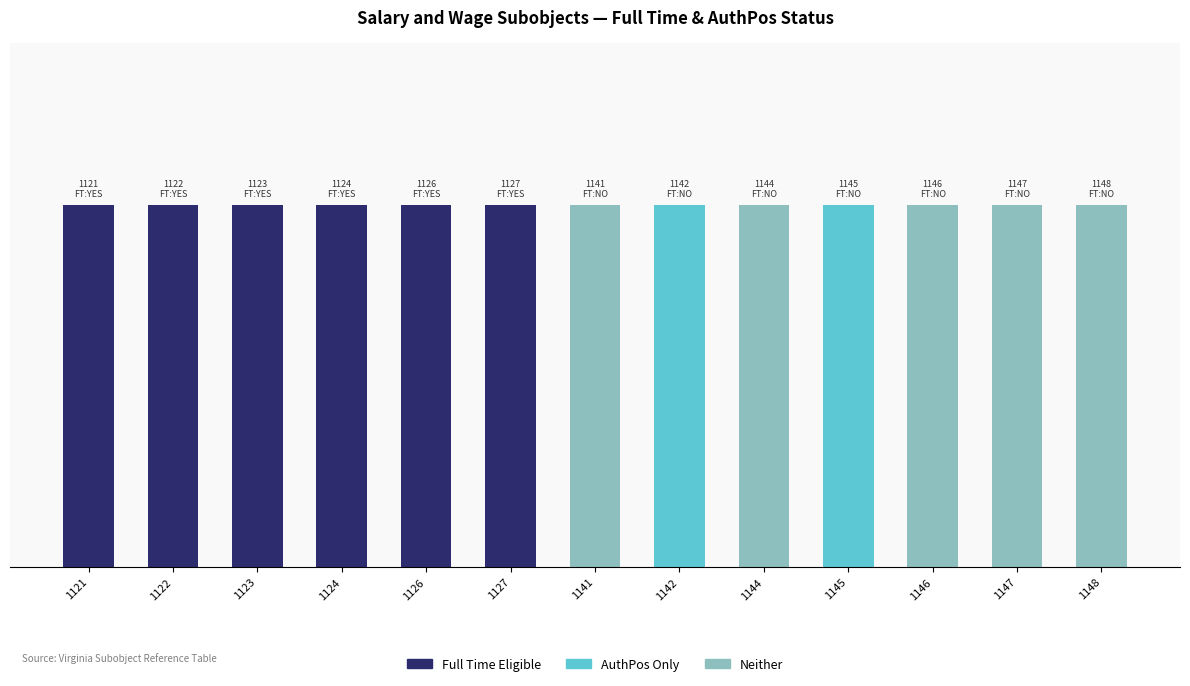

Are the bars horizontal?

No